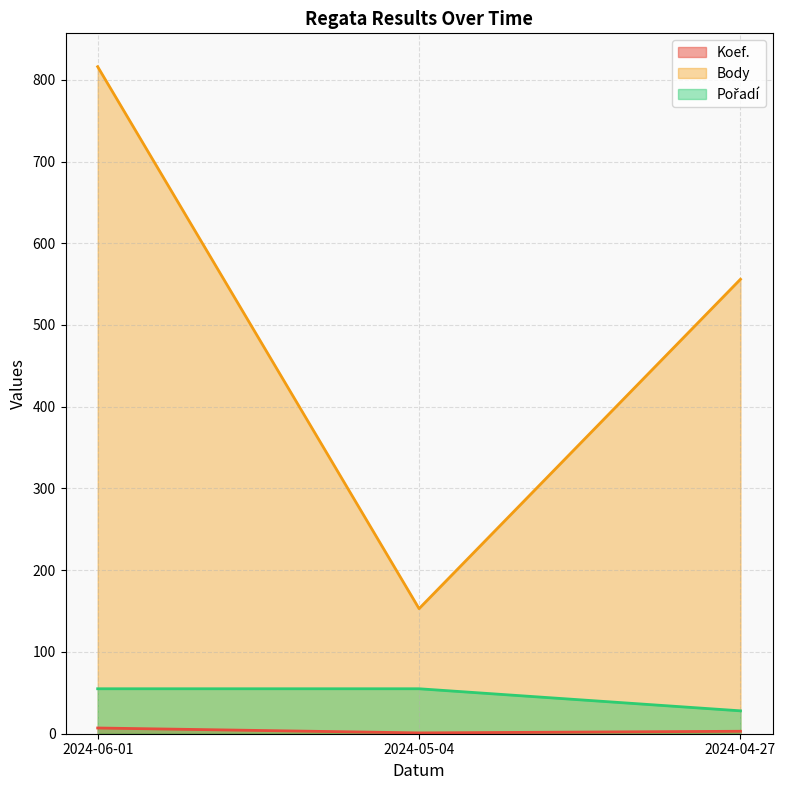

Reading left to right, extract all data points from this chart.

Koef.: 7	1	3
Body: 816	153	556
Pořadí: 55	55	28